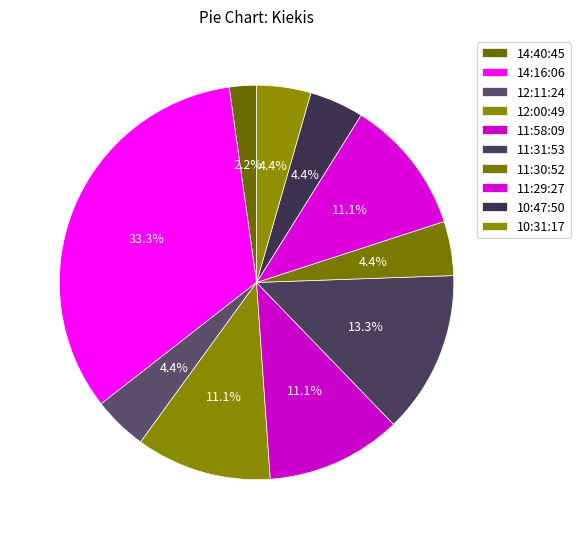

How many segments does this pie chart have?

10